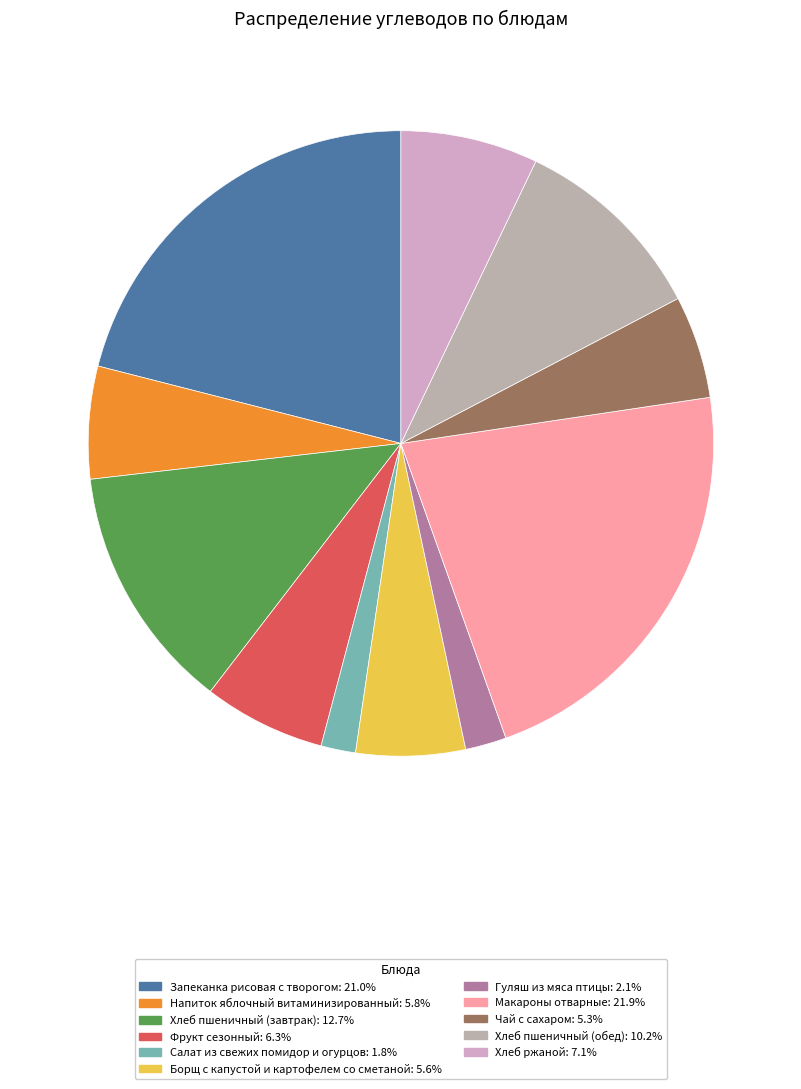

Is Хлеб пшеничный (обед) the majority of the pie?

No